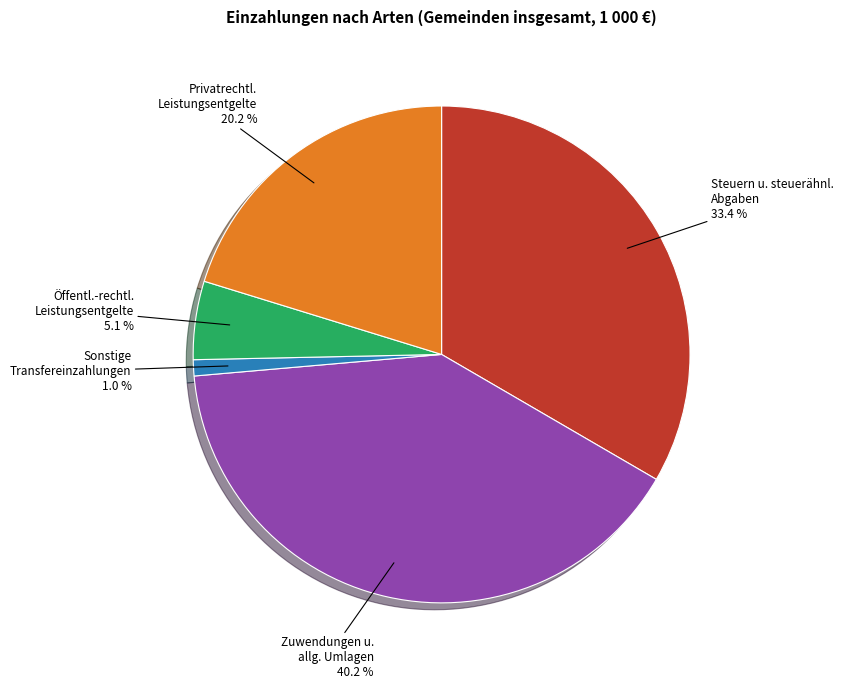

Which slice is the largest?

Zuwendungen u. allg. Umlagen